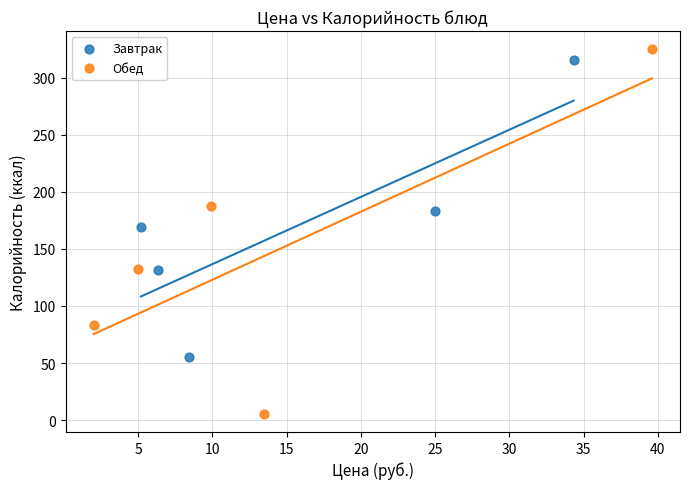

Which series reaches the maximum Y coordinate?

Обед